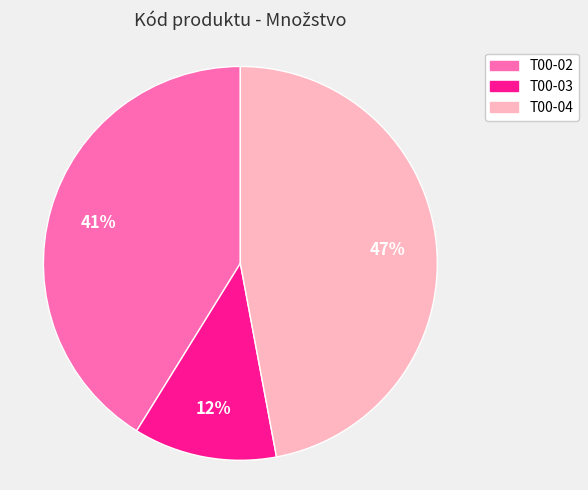

Between T00-04 and T00-02, which is larger?

T00-04